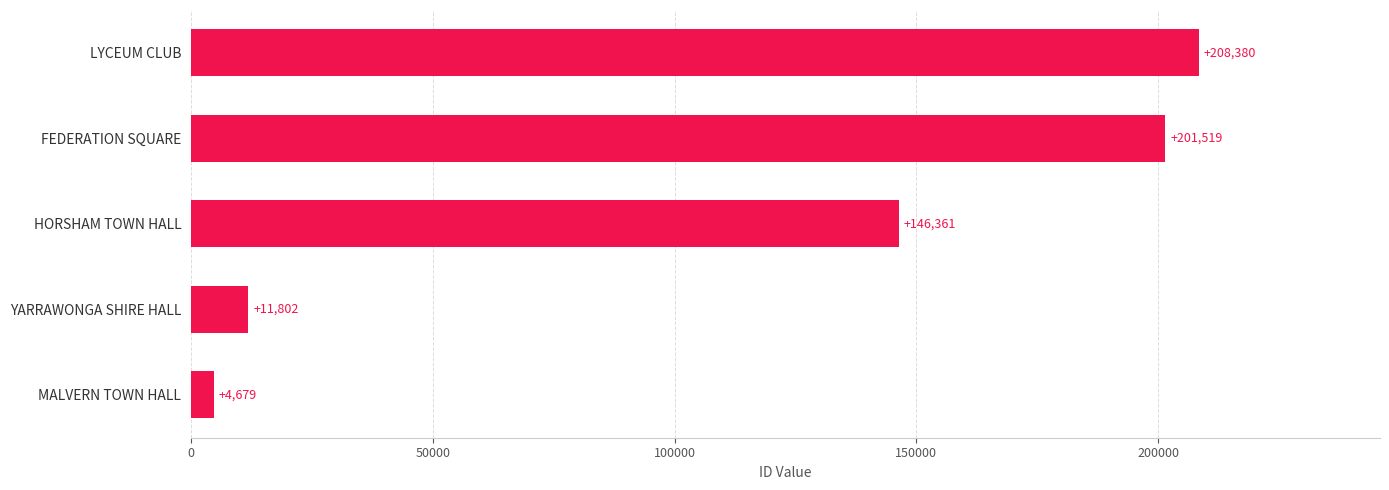

Count the number of categories in the chart.

5